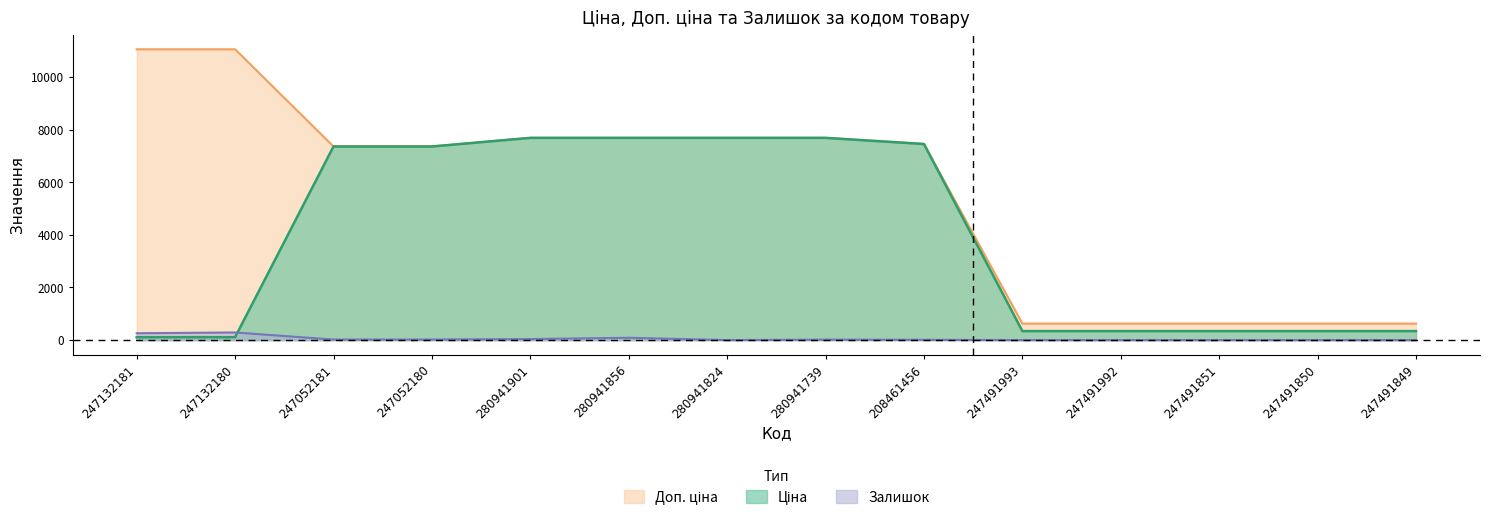

How many distinct data groups are displayed?

3